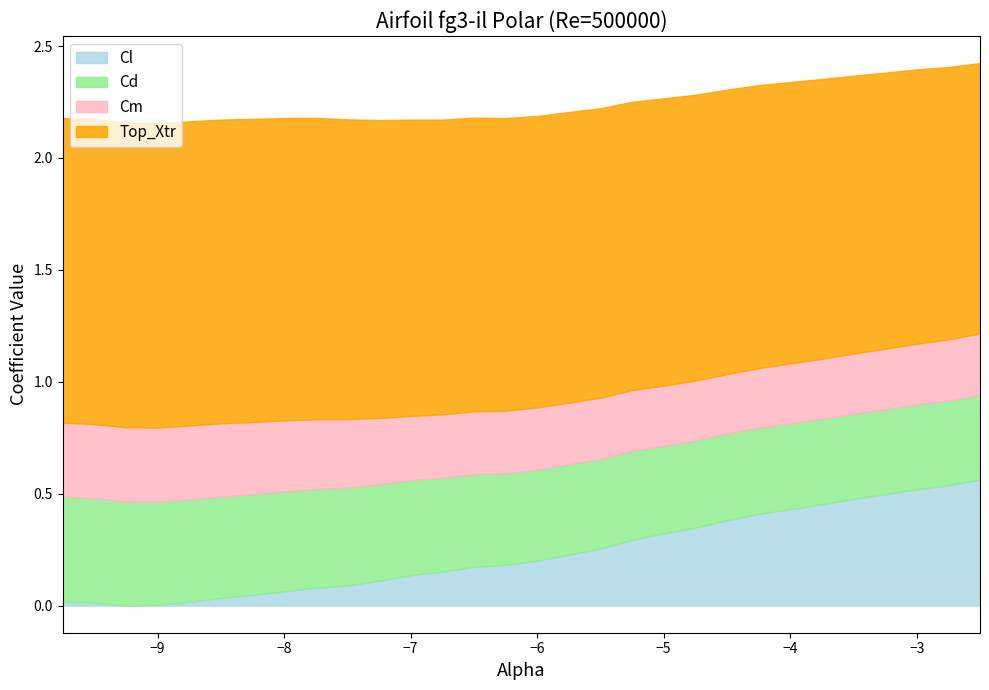

What is the total value across all series at −3?

2.4